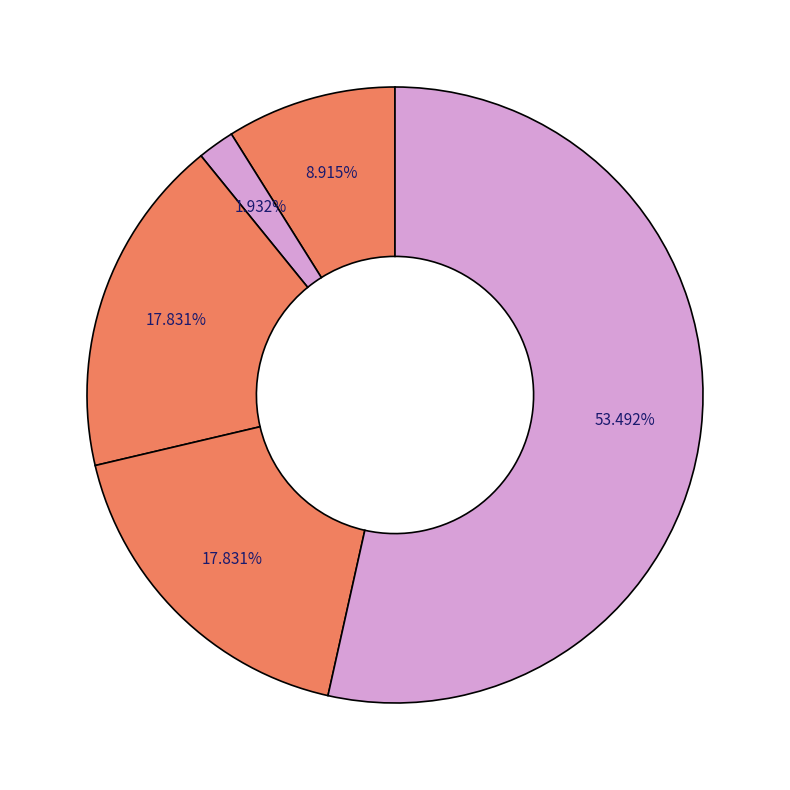

How many segments does this pie chart have?

5